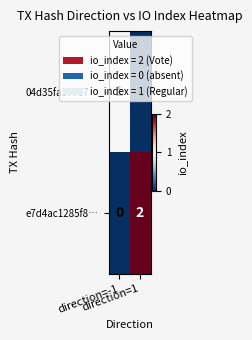

Rank the series by their maximum value, from lowest to highest.

04d35fa377e7…, e7d4ac1285f8…